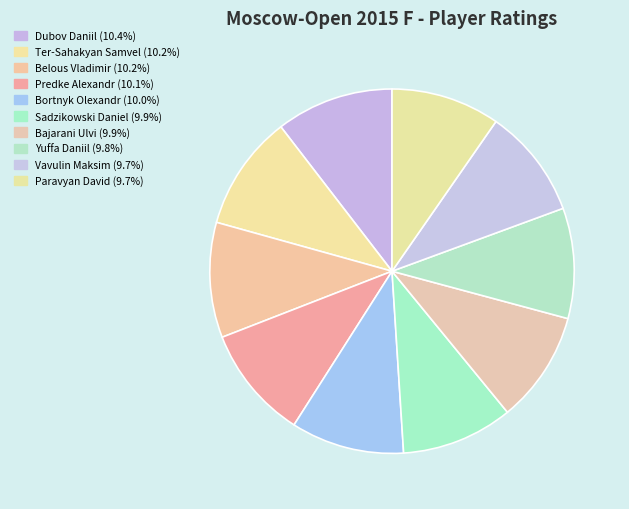

Is there any slice that represents more than half of the pie?

No